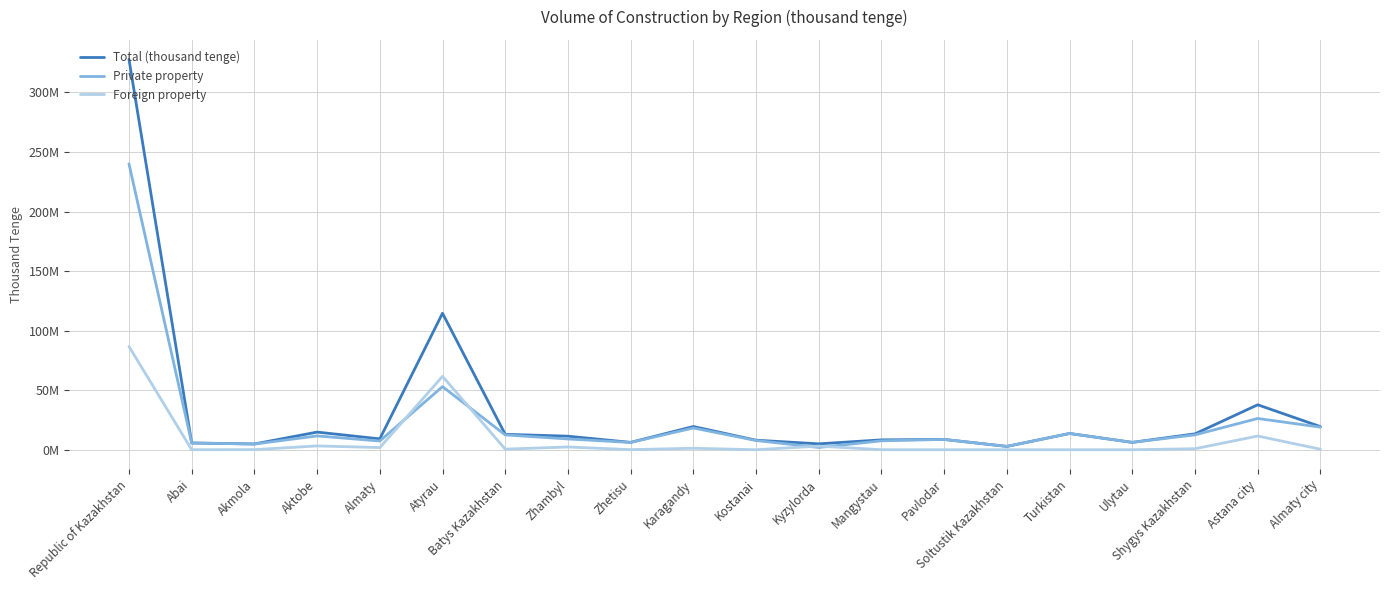

Reading left to right, extract all data points from this chart.

Total (thousand tenge): 327789939	5664157	4847607	14806038	9121581	114597359	12946278	11373252	6182295	19497799	8007786	4947932	8281740	8649706	2806208	13643160	6177040	13348853	37750606	19403096
Private property: 240022888	5648588	4764610	11604237	7315974	52978404	12451648	9055673	6103605	18265265	7746033	1893185	7481740	8646998	2806208	13643160	6177040	12501556	26244367	18957151
Foreign property: 86705298	15569	82997	3201801	1805607	61618955	494630	2317579	78690	1232534	0	3054747	0	2708	0	0	0	847297	11506239	445945